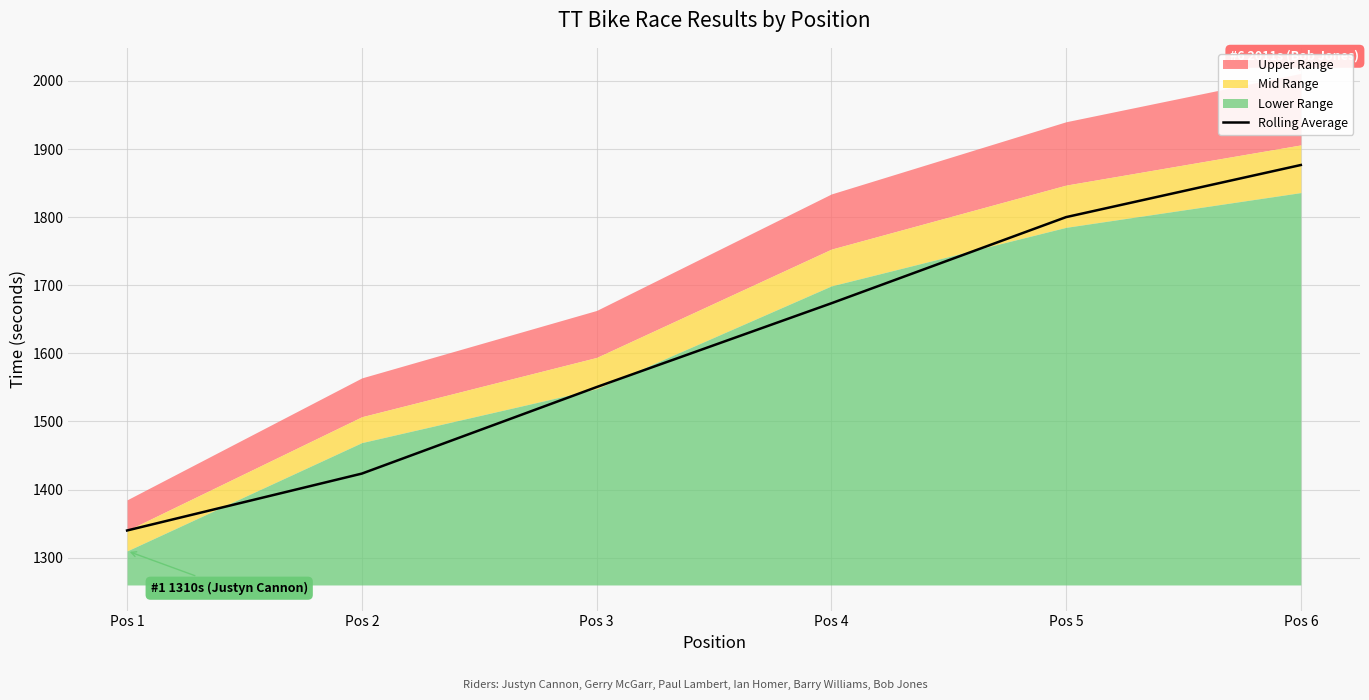

Reading right to left, what are all the values shown in this chart?

Pos 6=1876.5	Pos 5=1800.0	Pos 4=1673.5	Pos 3=1550.5	Pos 2=1423.5	Pos 1=1340.0